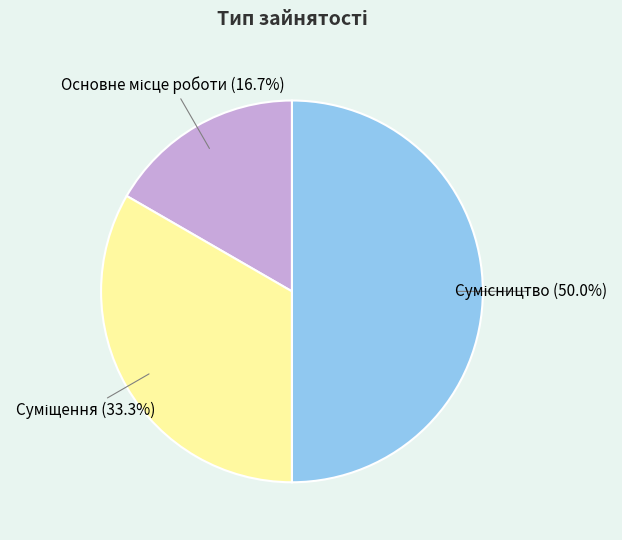

Count the number of slices in the pie.

3